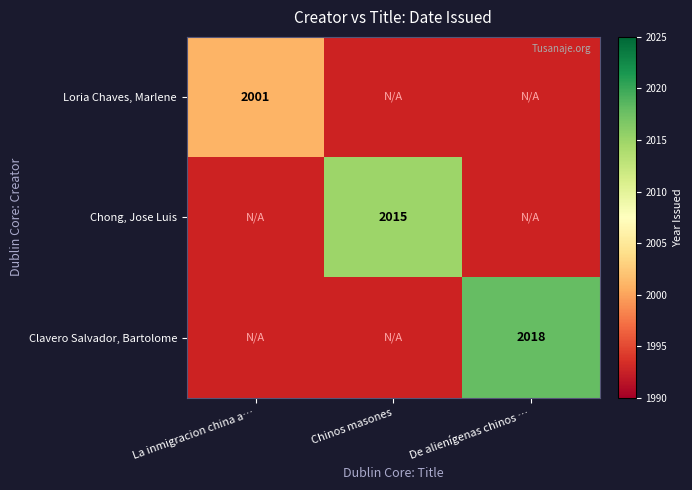

True or false: Clavero Salvador, Bartolome has a value of 2018 at De alienígenas chinos ….

True